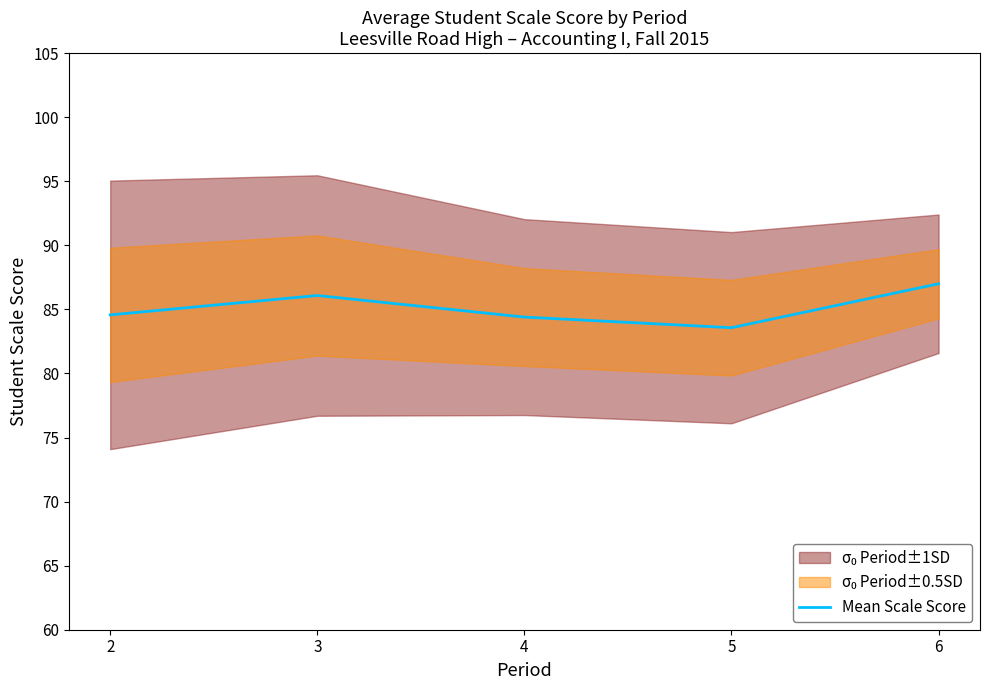

What is the sum of the values at 3 and 5?

169.7